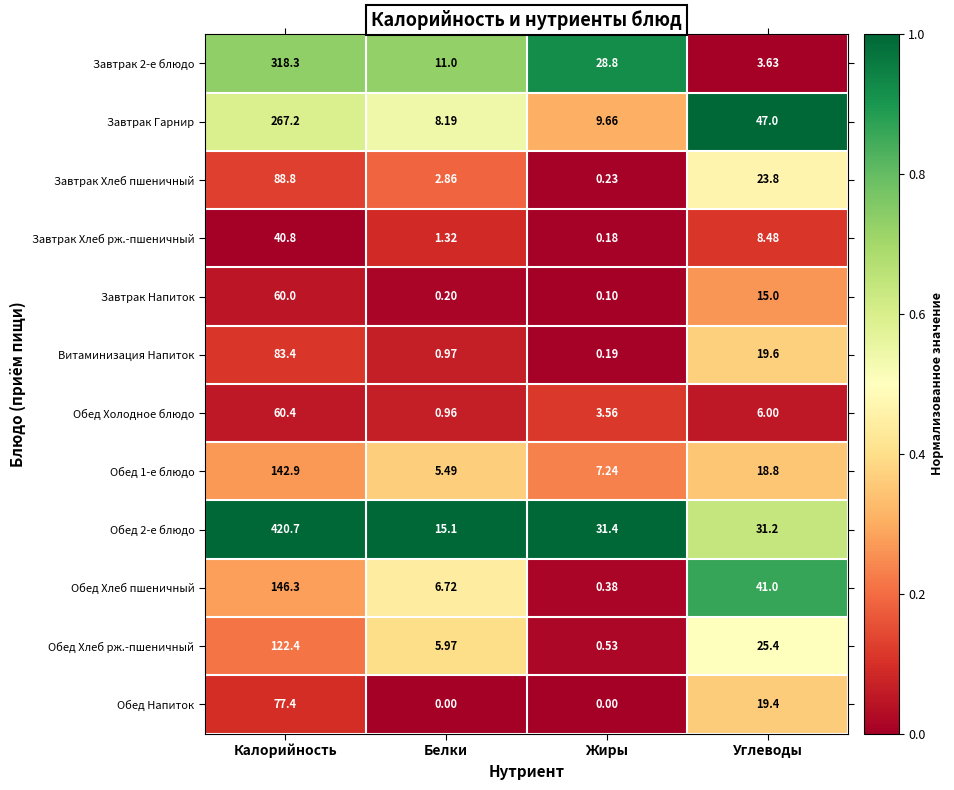

At how many categories does at least one series exceed 0?

4